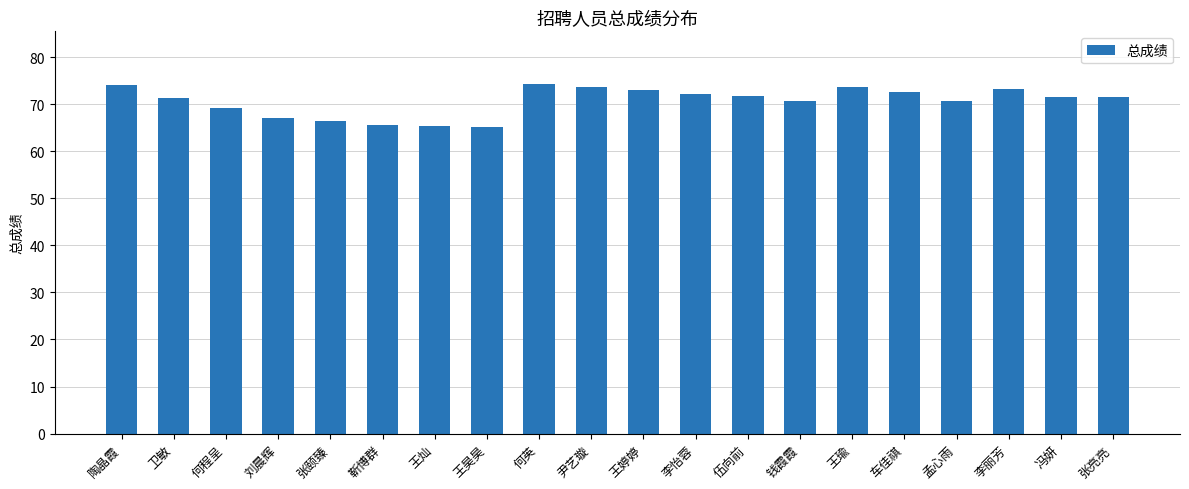

Where is the data nearest to the value 69?

何程呈